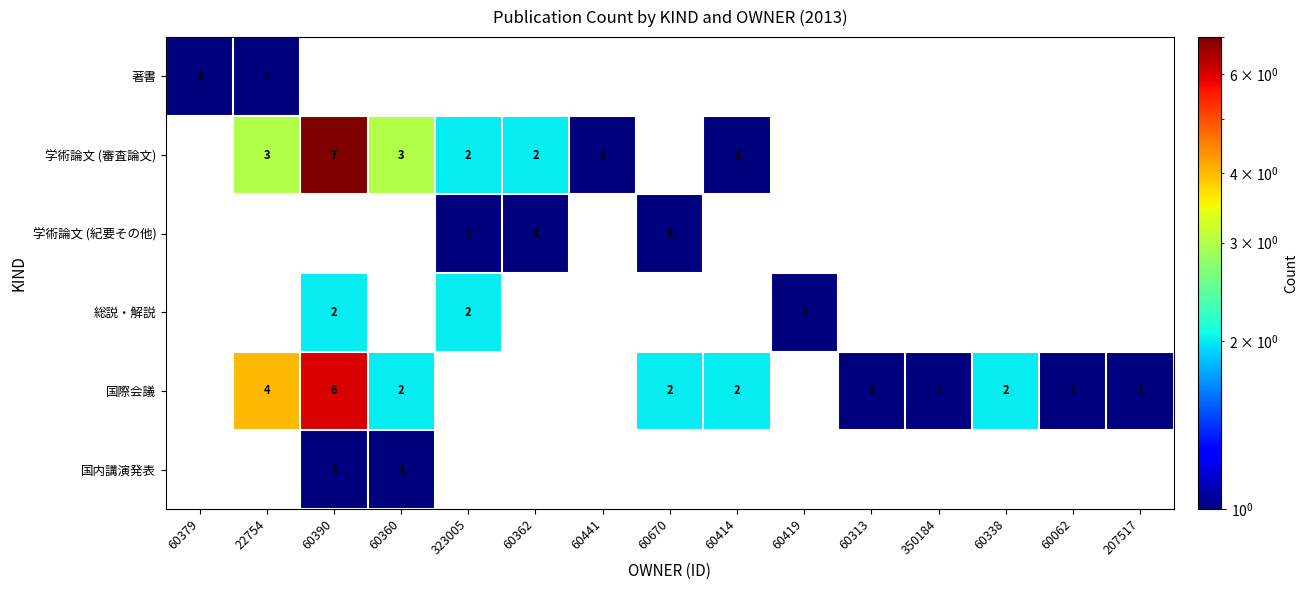

Which category has the highest value across all series?

60390